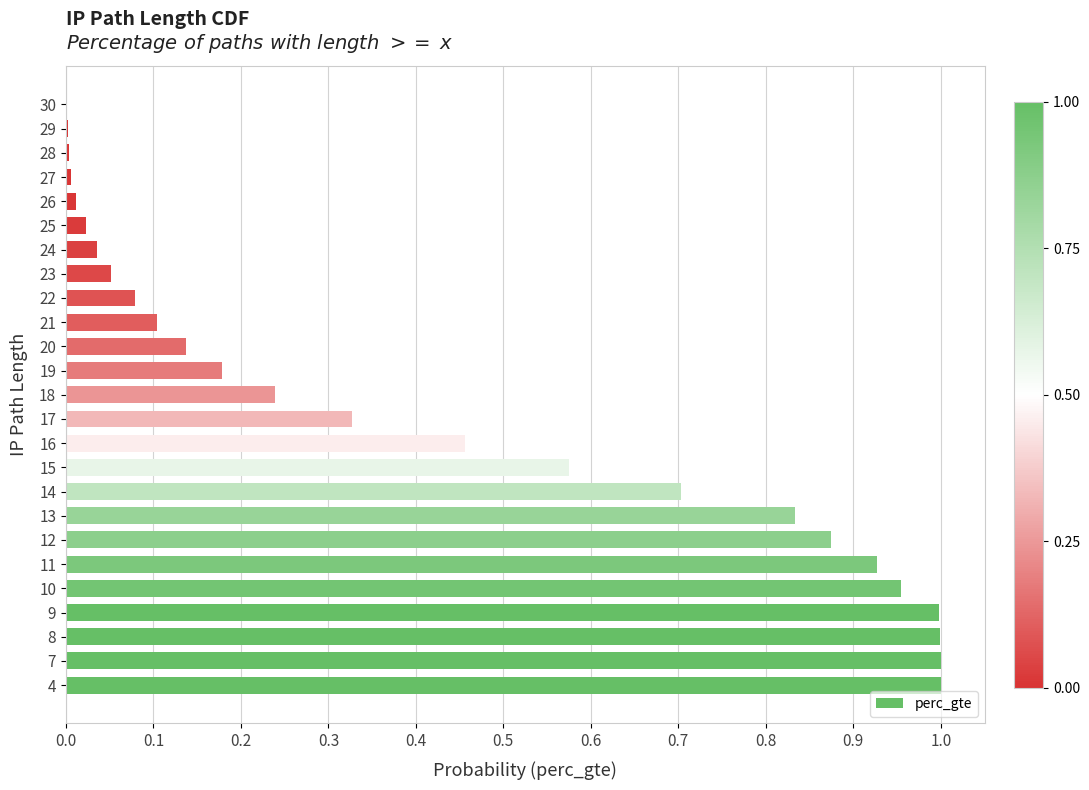

What is the sum of the values at 4 and 20?

1.1